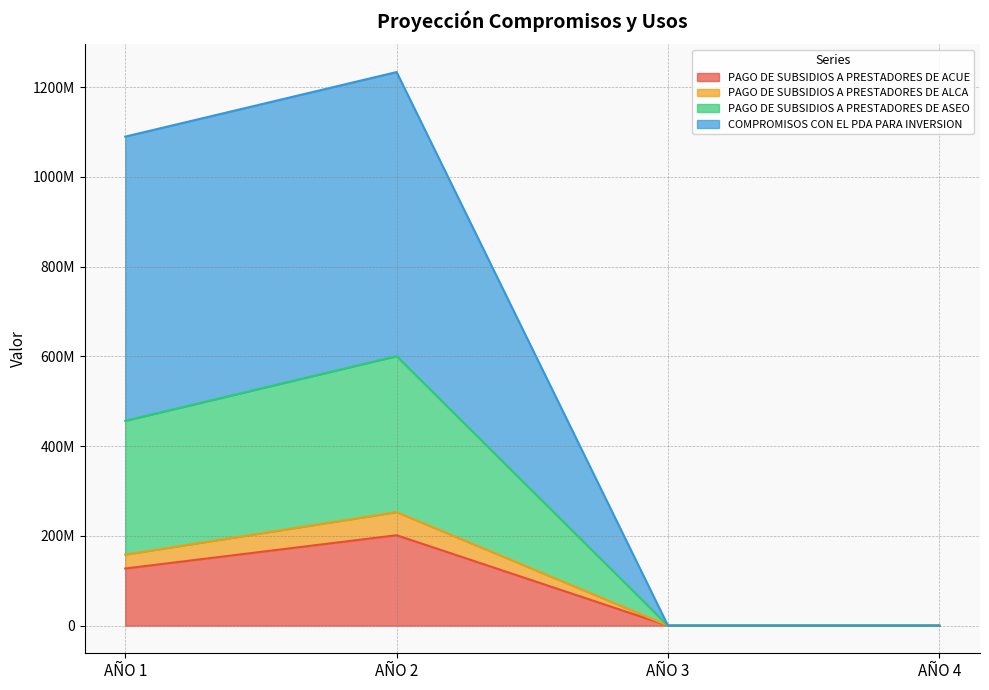

At which label does PAGO DE SUBSIDIOS A PRESTADORES DE ALCA first exceed 158274292?

AÑO 2